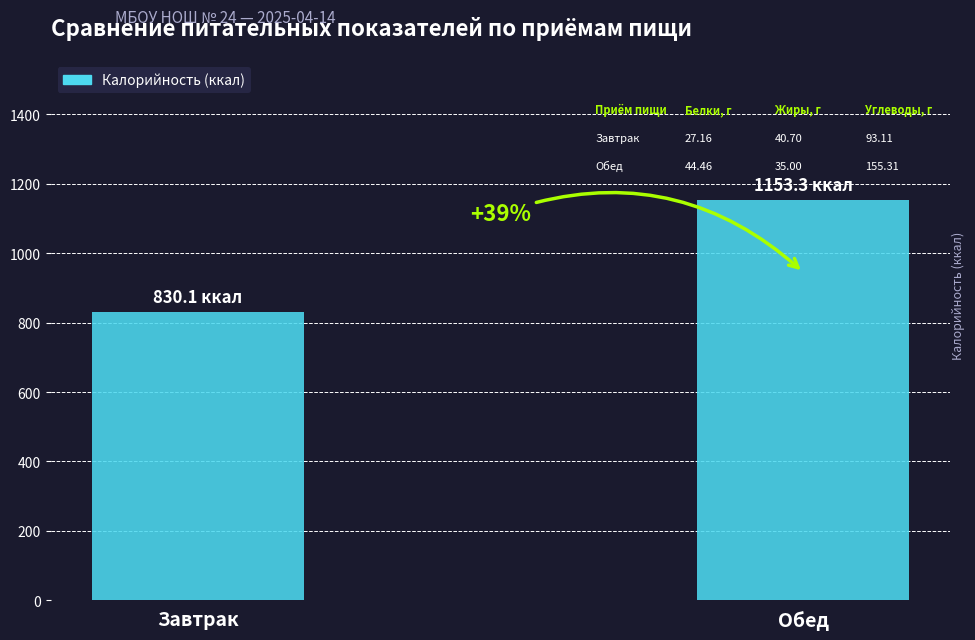

List the labels in order of value, smallest first.

Завтрак, Обед